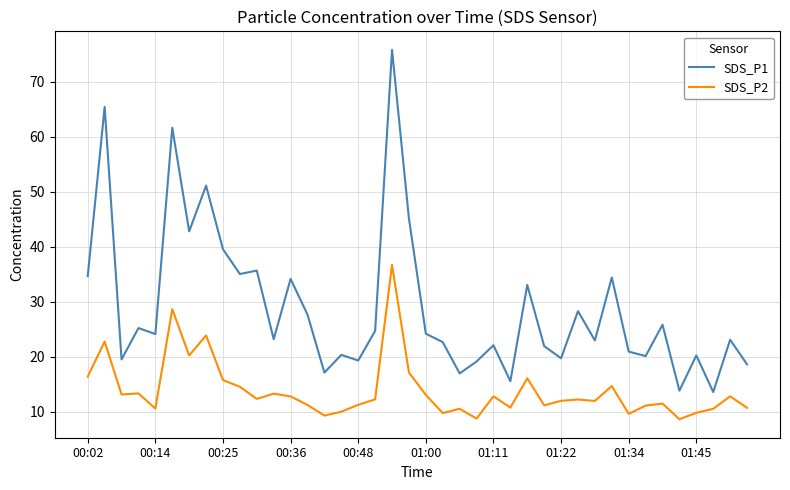

What is the maximum value for SDS_P2?

36.7